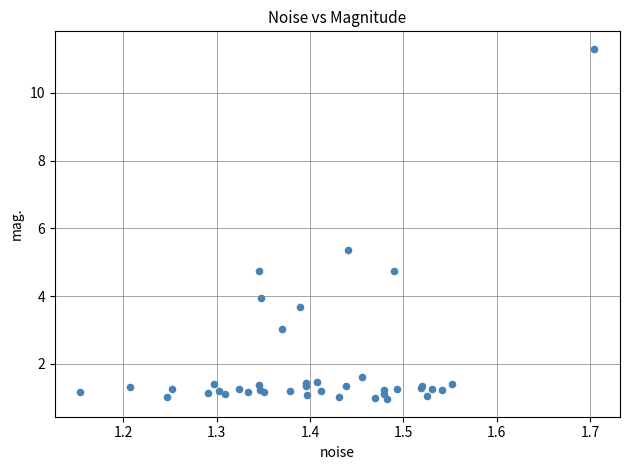

What Y value in the scatter plot is closest to 6?

5.4